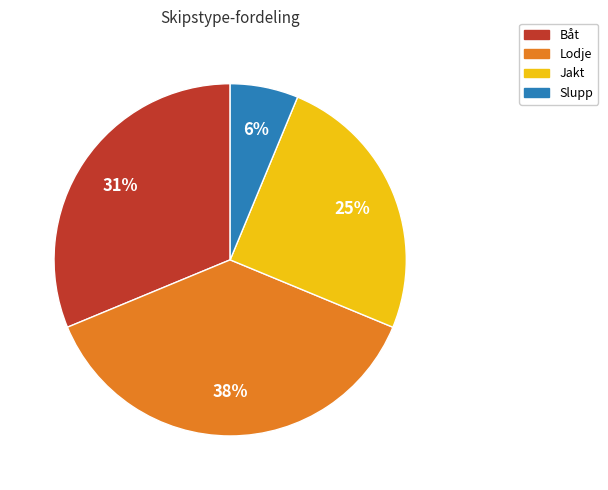

The Jakt slice represents 15% of the pie. True or false?

False